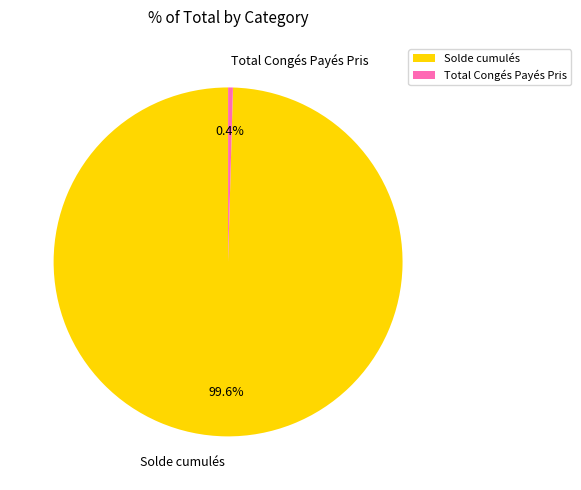

What is the largest slice in the pie chart?

Solde cumulés